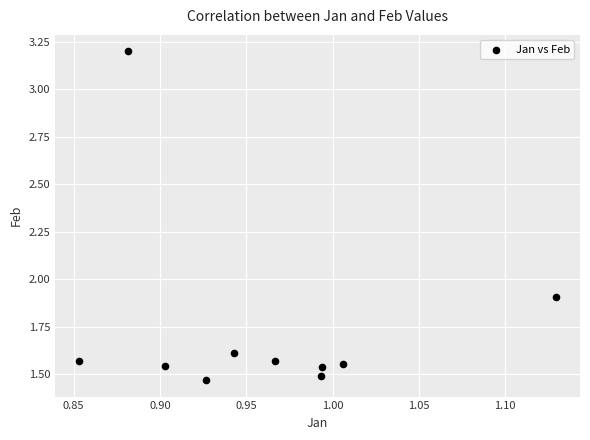

What is the average Y value?

1.7